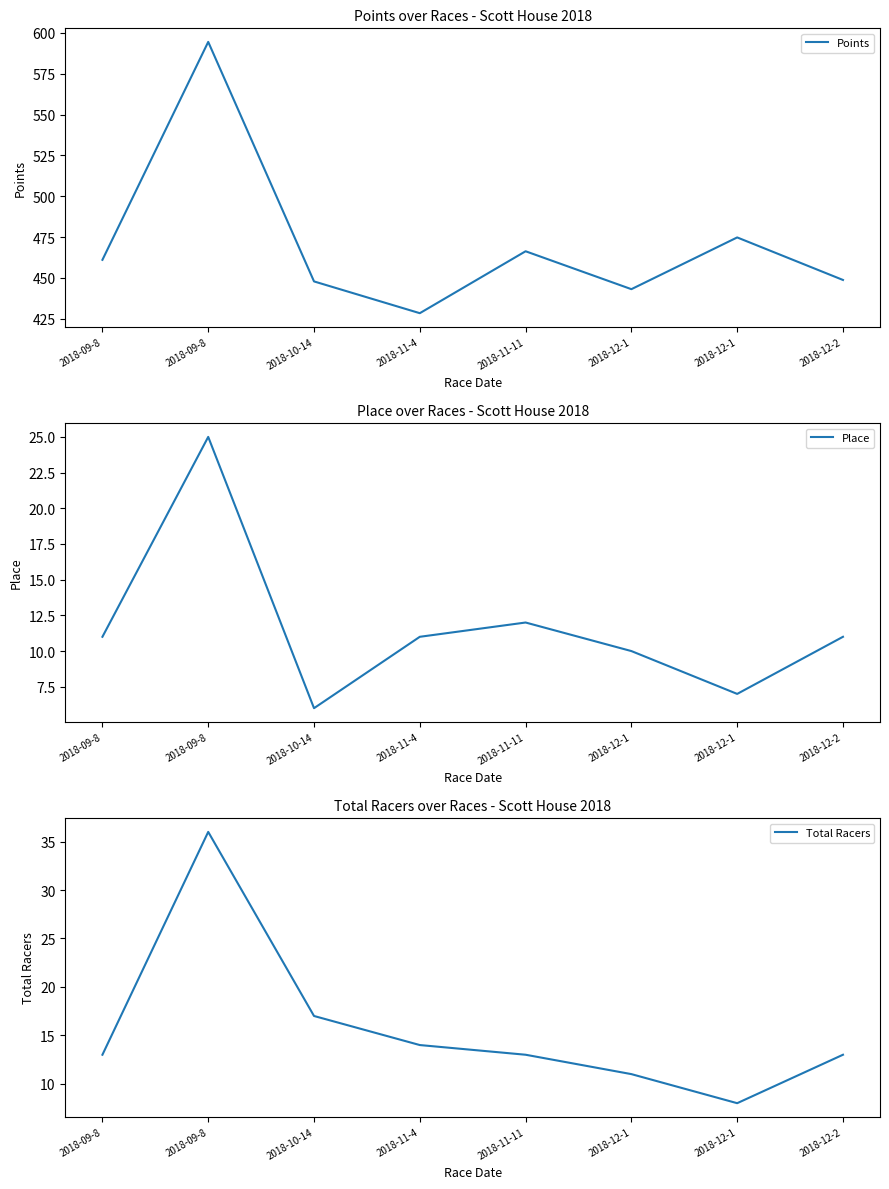

The Total Racers series shows 21.1 at 2018-09-8. True or false?

False